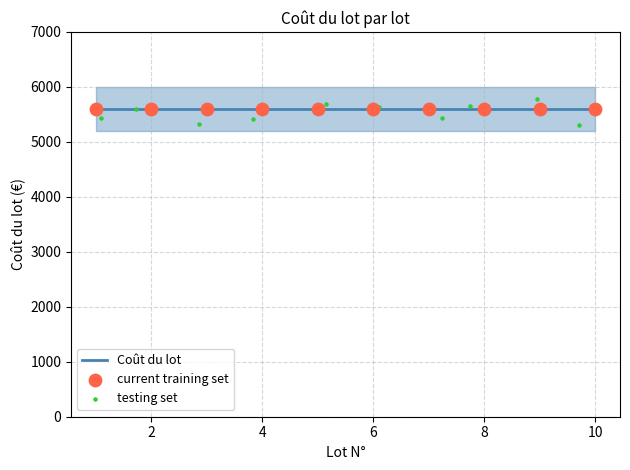

Which series reaches the minimum Y coordinate?

testing set